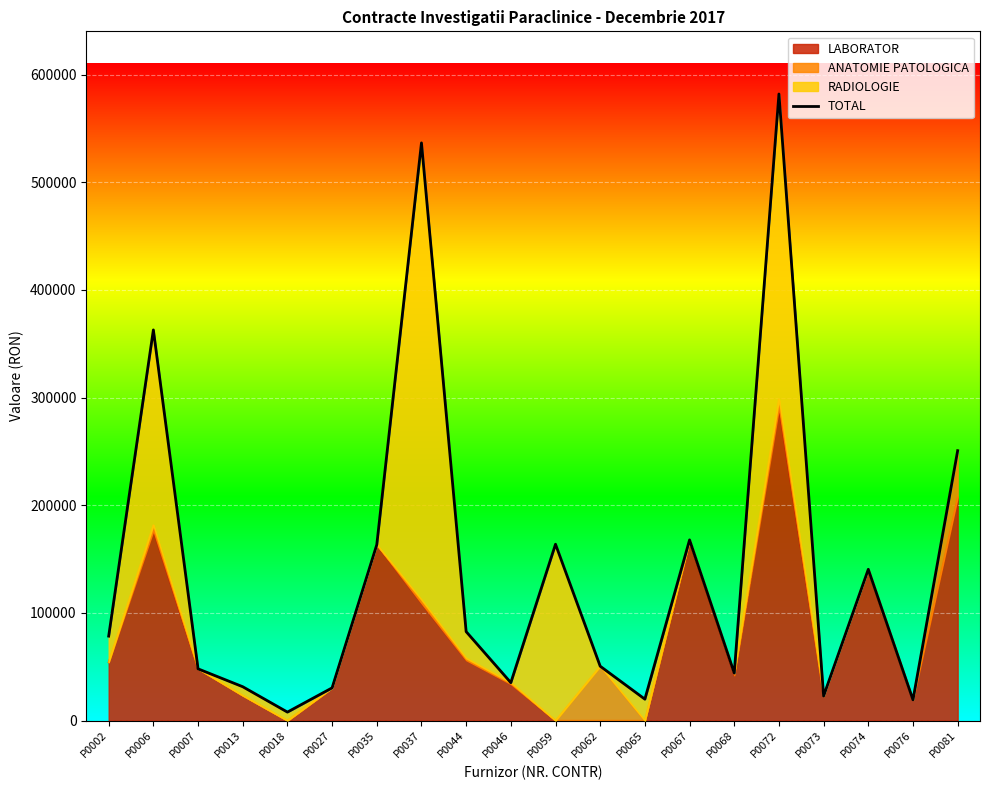

What is the ratio of the value at P0037 to the value at P0007?

11.2